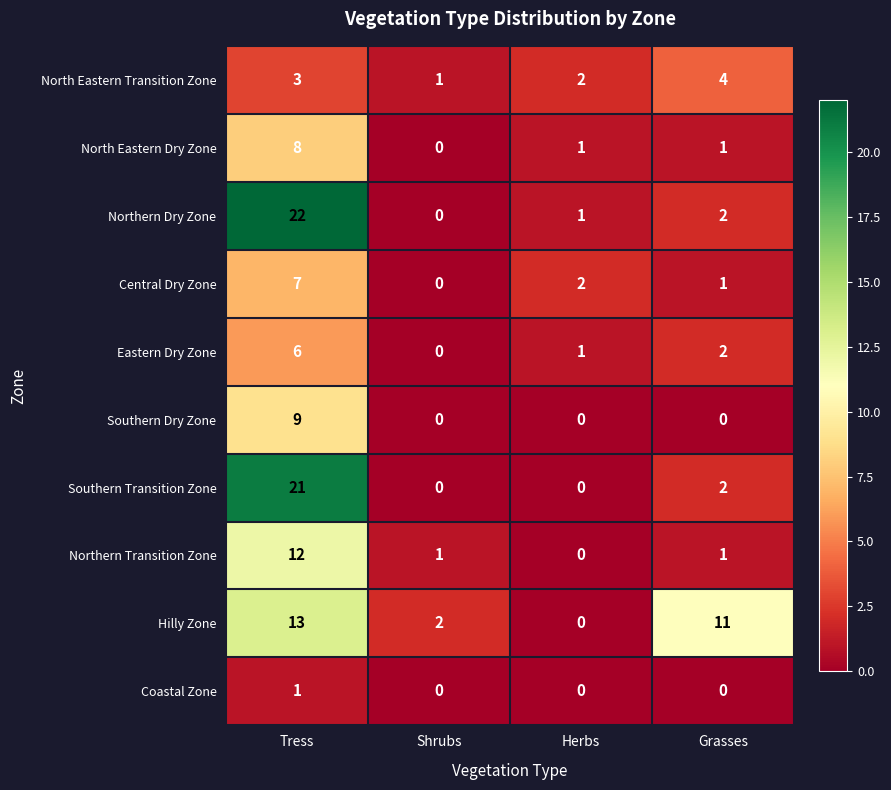

The value of Coastal Zone at Grasses is -1. True or false?

False